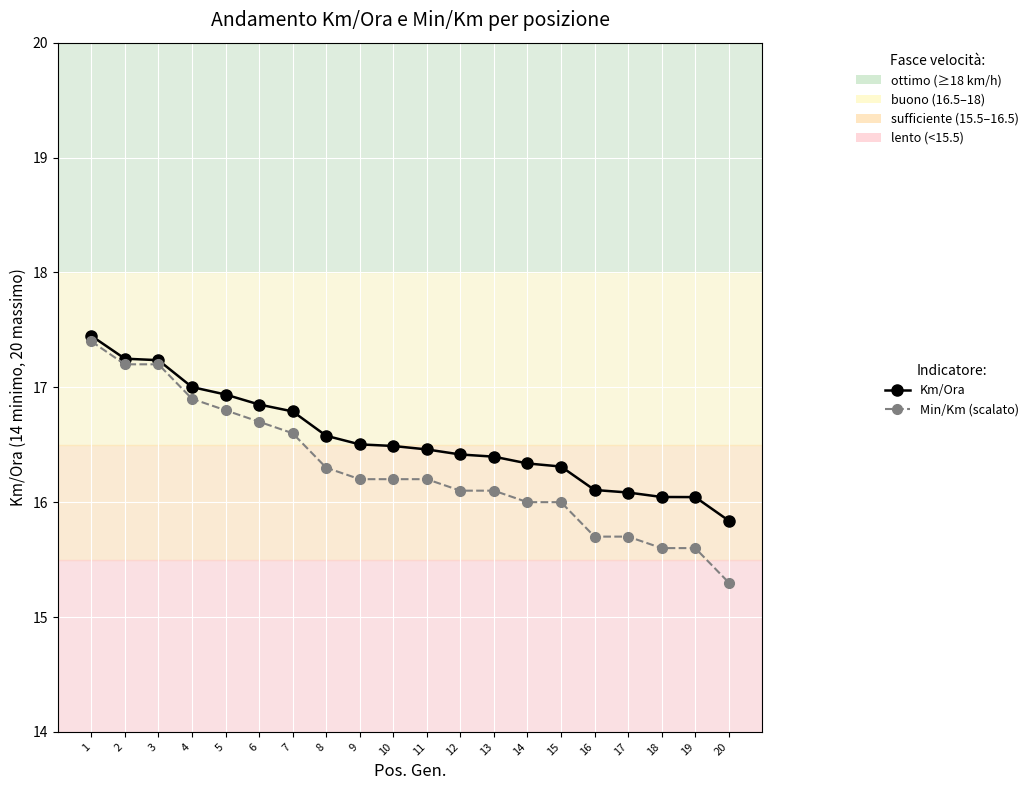

Which series has the widest spread of values?

Min/Km (scalato)